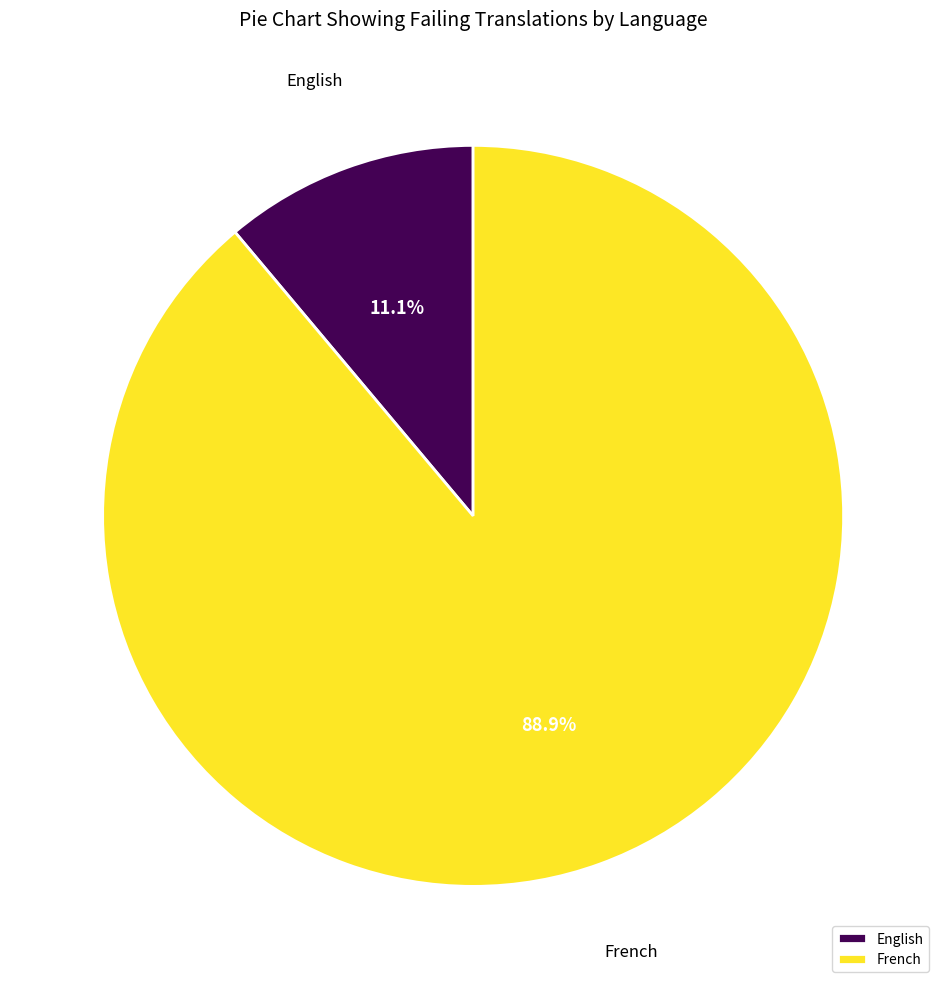

To the nearest percent, what portion does French represent?

89%